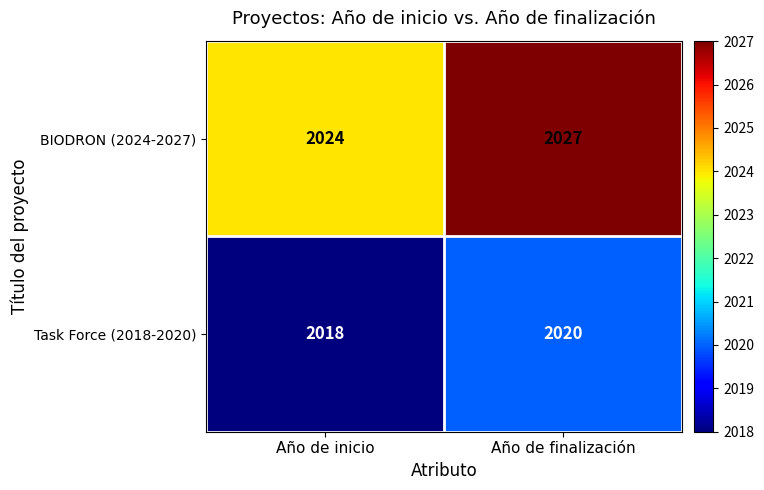

Reading left to right, transcribe all the data shown in this chart.

BIODRON (2024-2027): Año de inicio=2024	Año de finalización=2027
Task Force (2018-2020): Año de inicio=2018	Año de finalización=2020